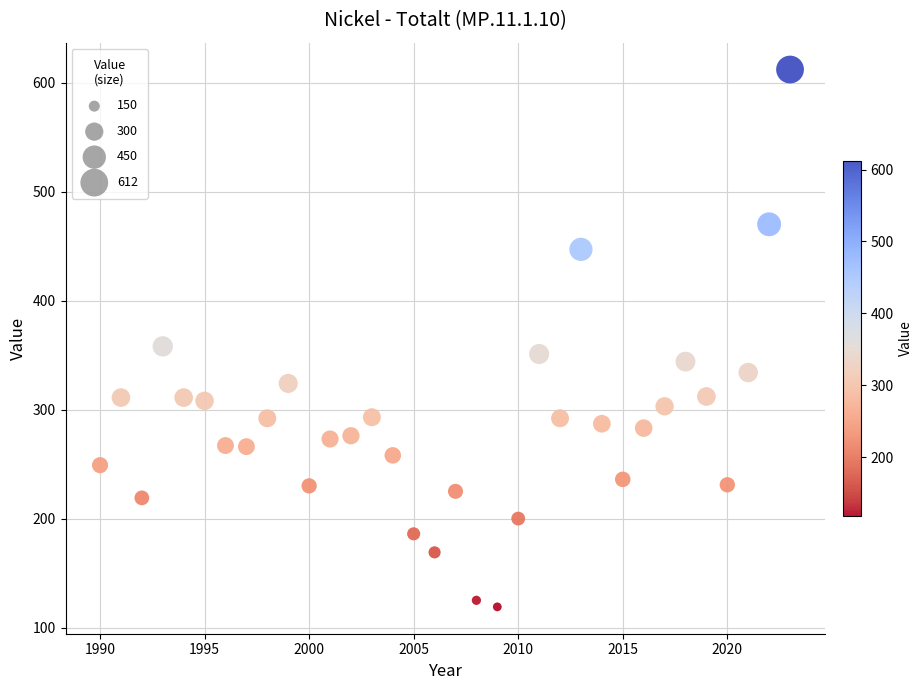

What is the range of Y values (max minus min)?

493